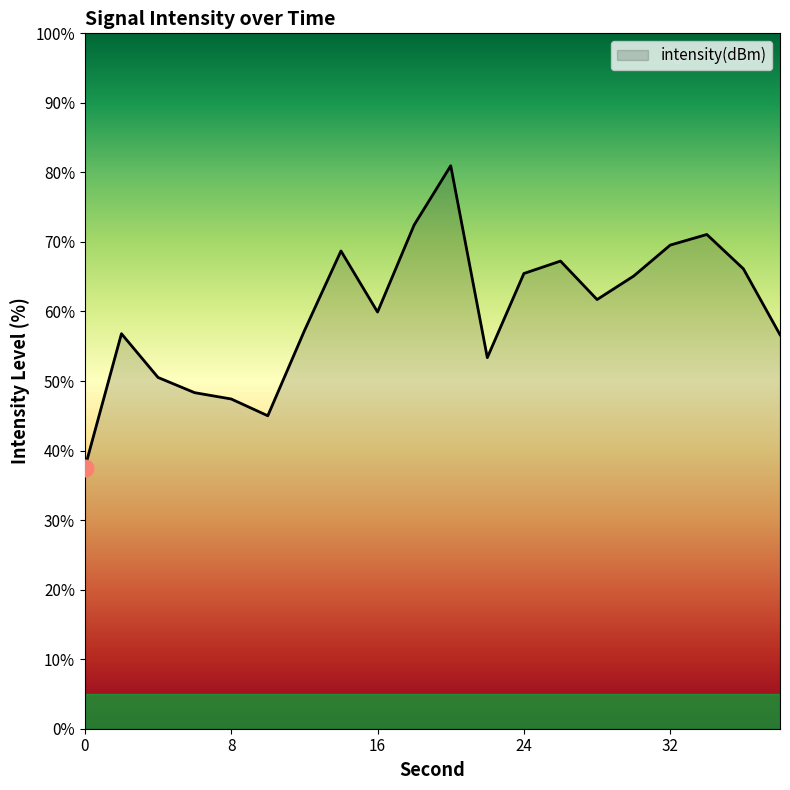

What is the greatest value displayed?

81.0